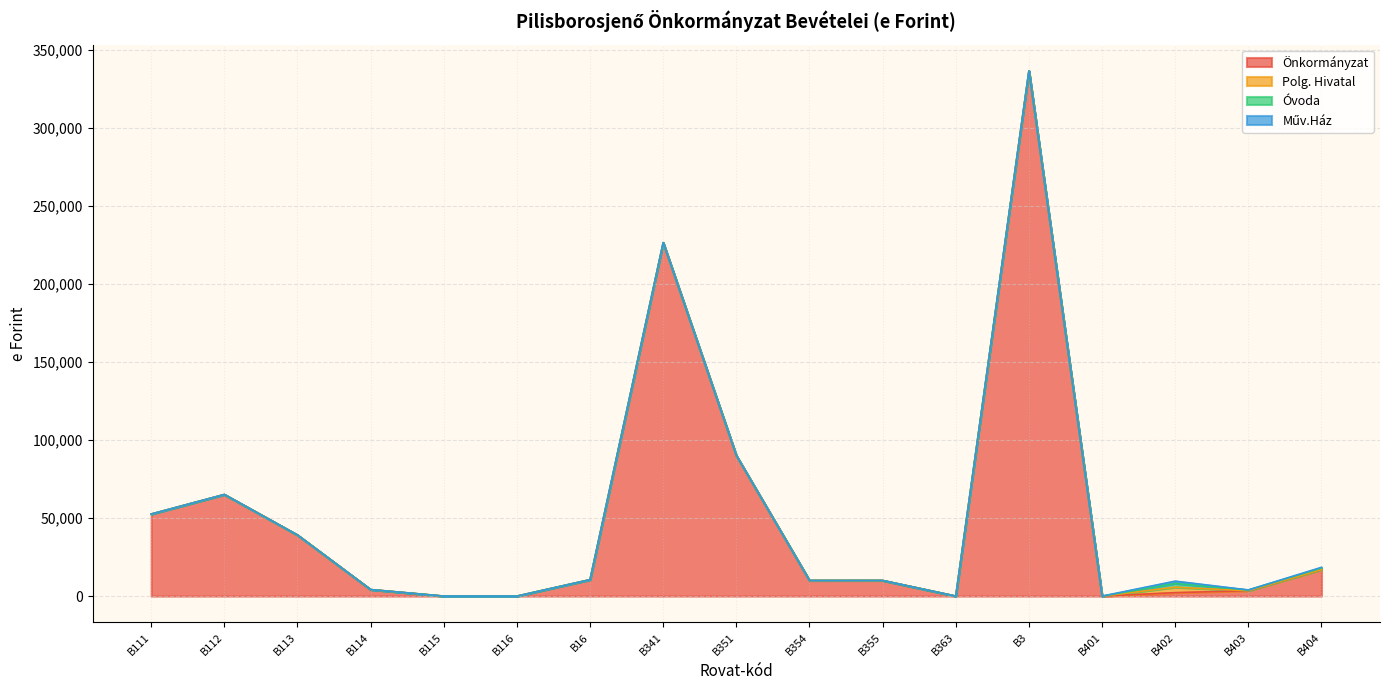

Reading left to right, extract all data points from this chart.

Önkormányzat: 52553	65078	39119	4178	0	0	10526	226389	90000	10000	10010	0	336399	0	2215	3443	17039
Polg. Hivatal: 0	0	0	0	0	0	0	0	0	0	0	0	0	0	3500	0	0
Óvoda: 0	0	0	0	0	0	0	0	0	0	0	0	0	0	2367	484	900
Műv.Ház: 0	0	0	0	0	0	0	0	0	0	0	0	0	0	1500	0	500